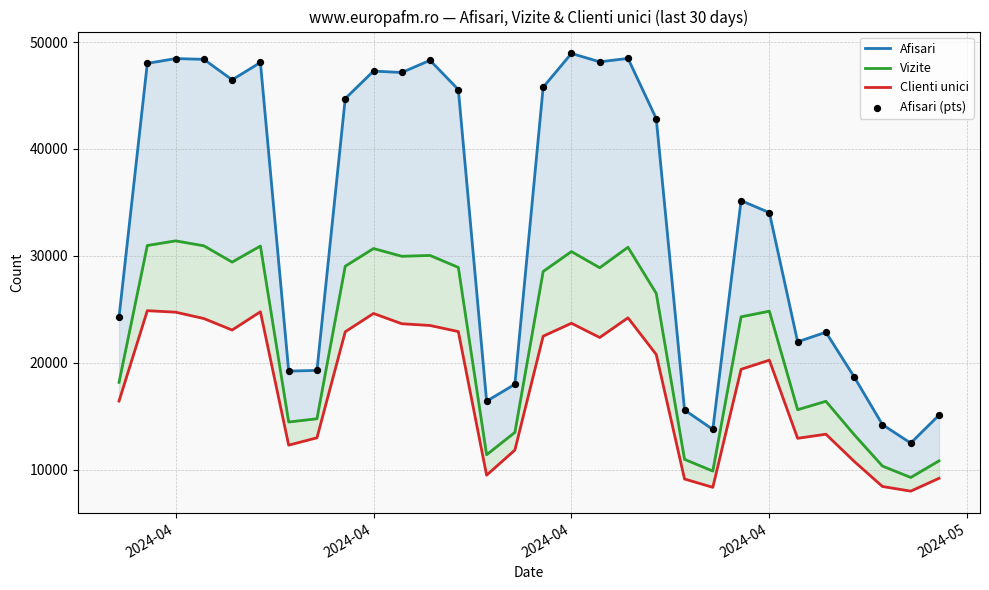

What are all the series names shown in the legend?

Afisari, Vizite, Clienti unici, Afisari (pts)